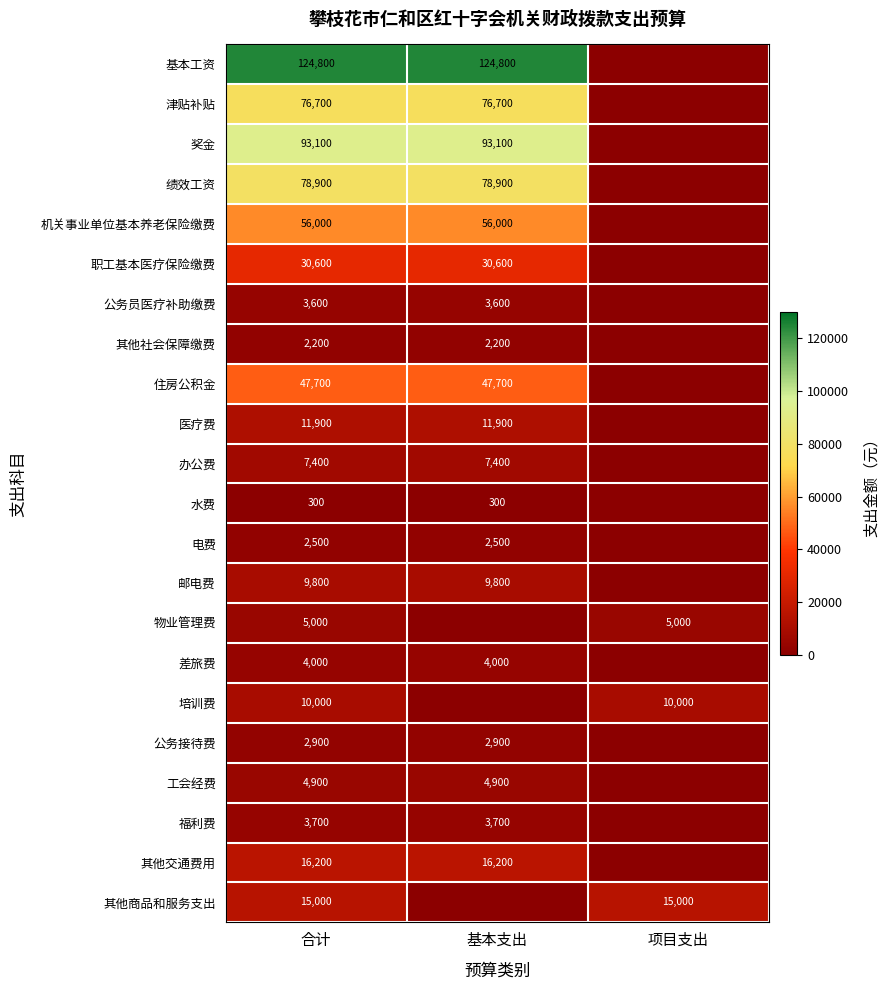

What is the spread (max minus min) of values at 合计?

124500